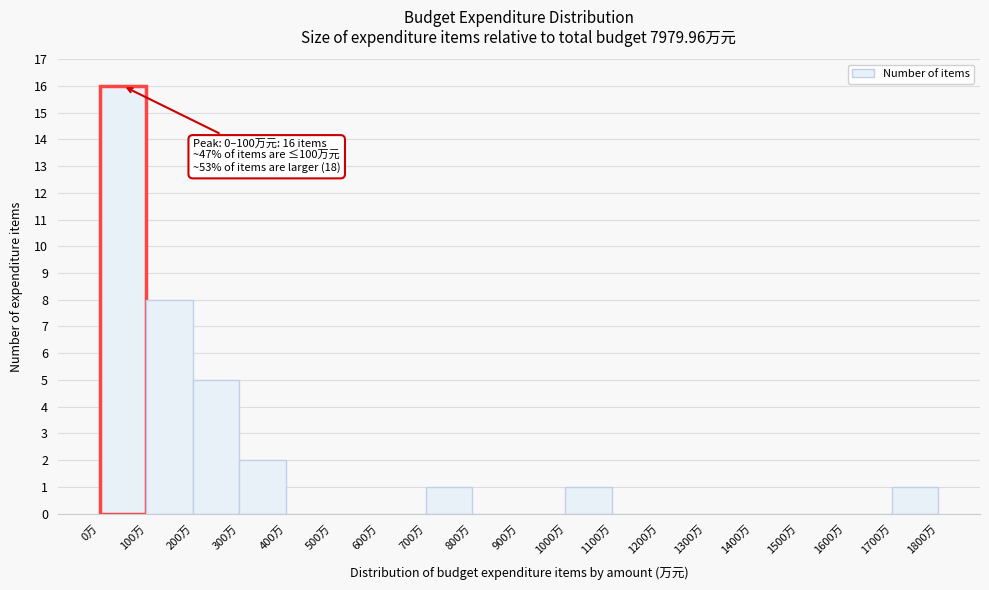

Over which range of the x-axis is the bar tallest?

0 to 100